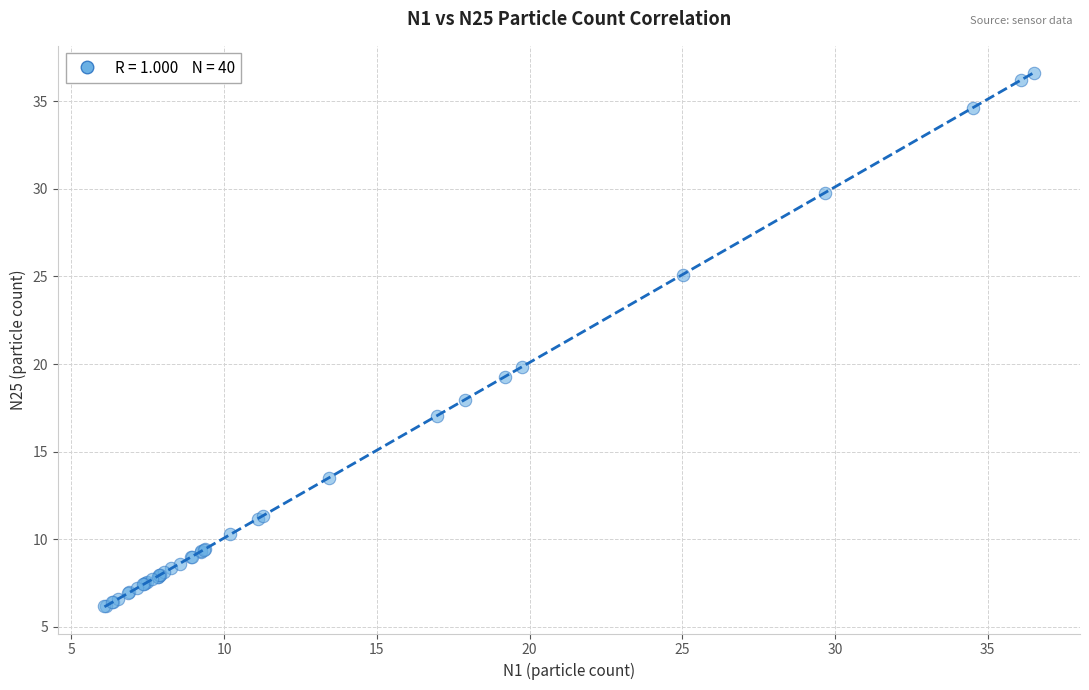

What Y value in the scatter plot is closest to 21?

19.8